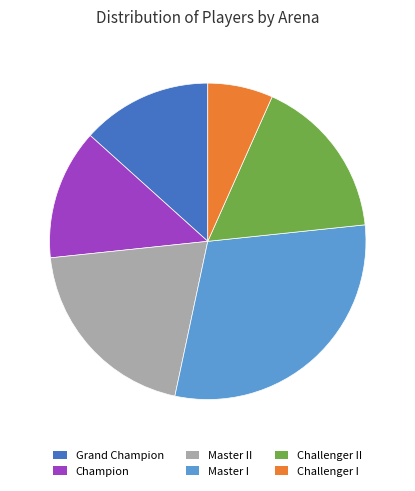

True or false: Master I accounts for 30% of the total.

True